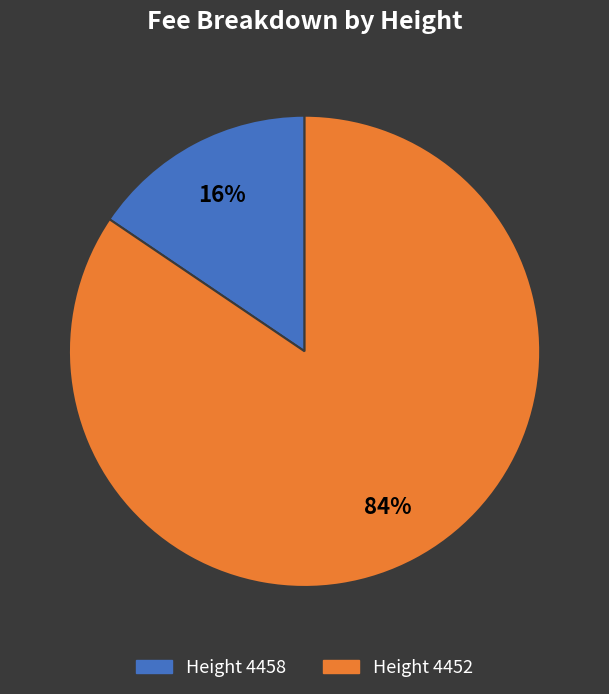

Count the number of slices in the pie.

2